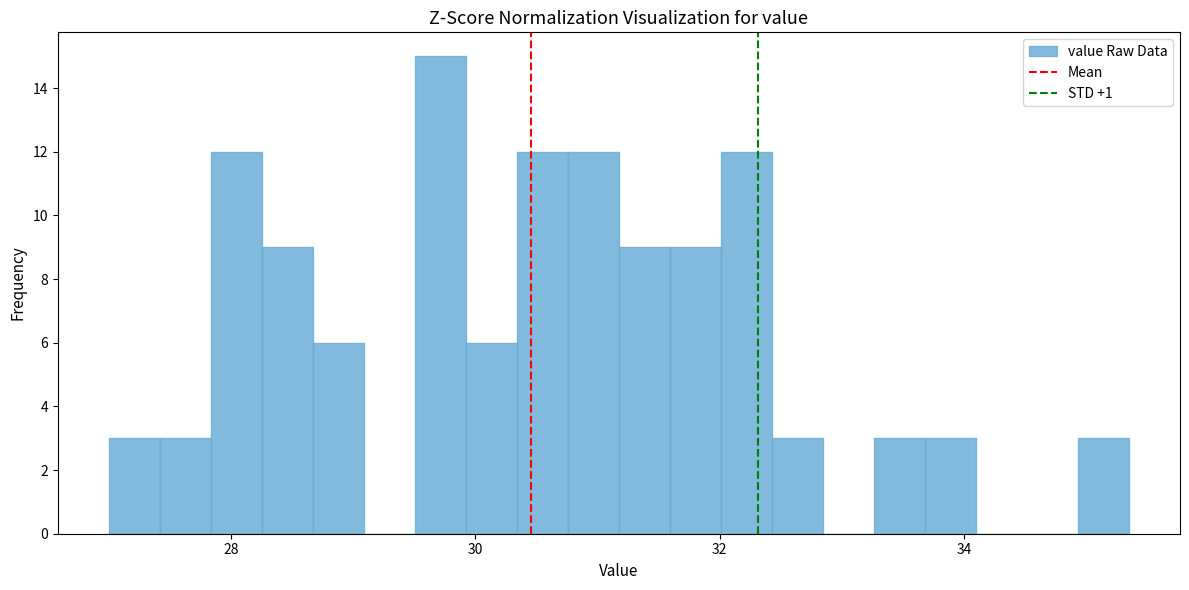

Around what value on the x-axis is the tallest bar? Give the approximate position of its centre, as read against the axis.

29.8